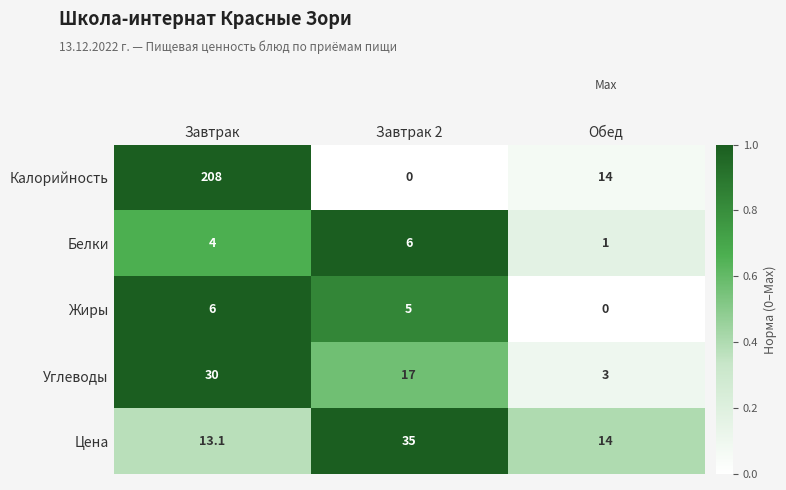

Reading left to right, extract all data points from this chart.

Калорийность: 208.0	0.0	14.0
Белки: 4.0	6.0	1.0
Жиры: 6.0	5.0	0.0
Углеводы: 30.0	17.0	3.0
Цена: 13.1	35.0	14.0